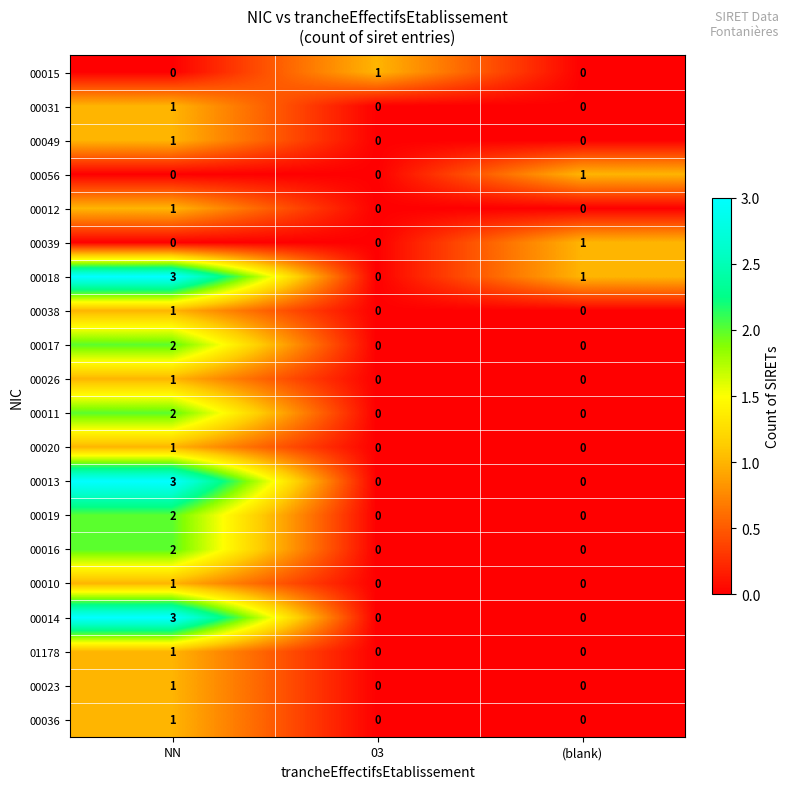

What is the difference between the maximum and minimum values in the 00018 series?

3